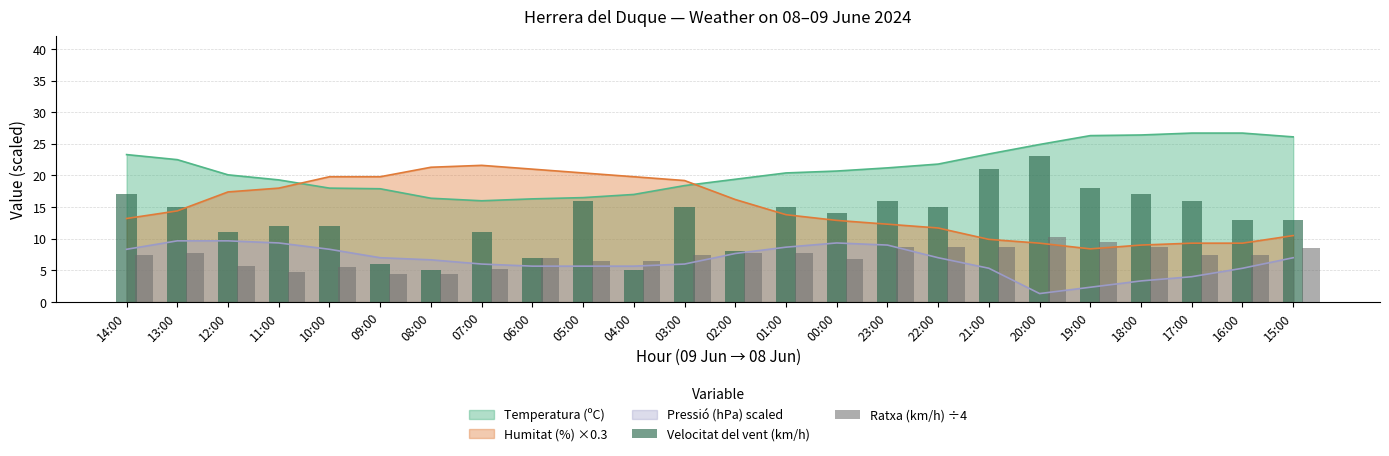

What is the difference between the maximum and minimum values in the Ratxa (km/h) ÷4 series?

5.8